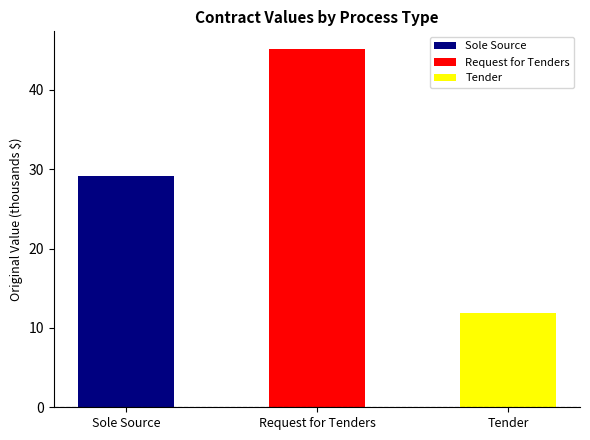

Is it true that Tender equals 21.0 at Tender?

False